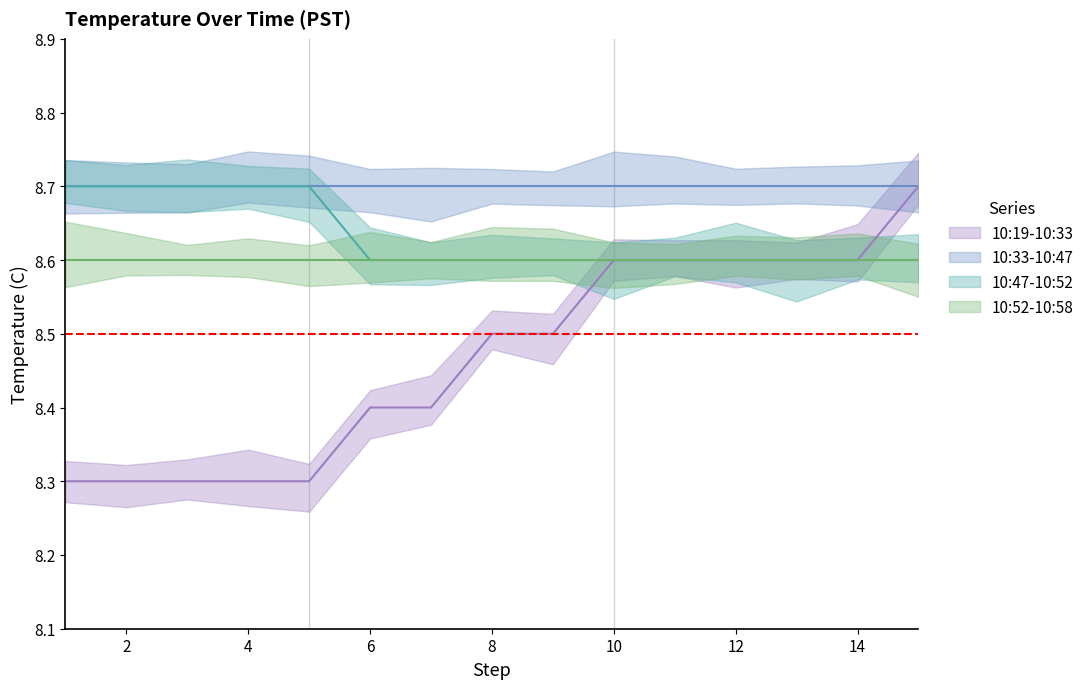

True or false: 10:47-10:52 and 10:19-10:33 intersect in this chart.

False